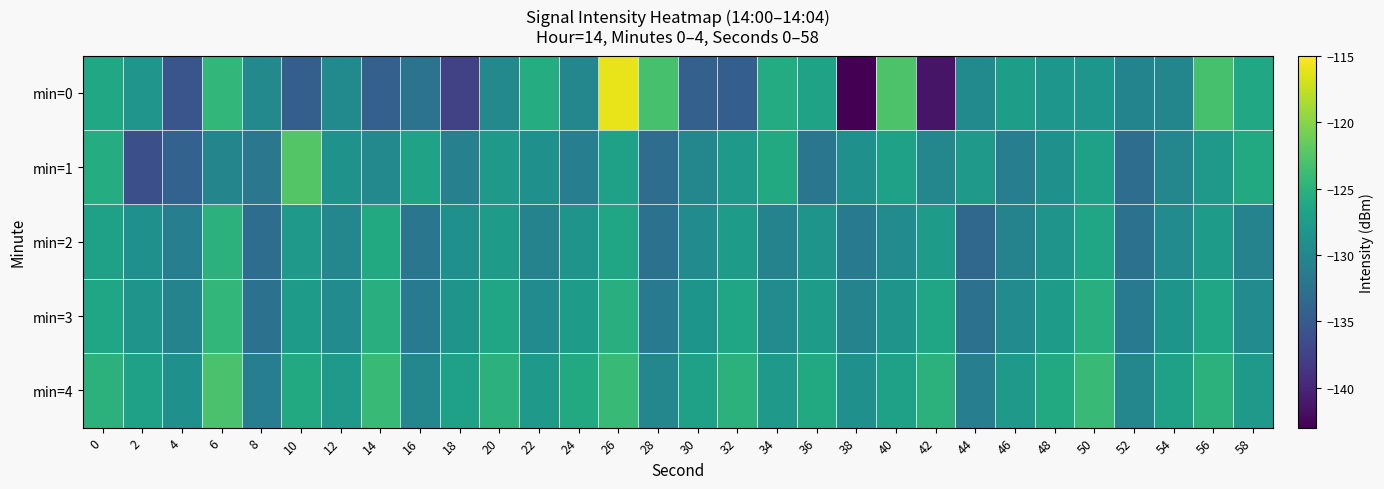

How many series are shown in this chart?

5